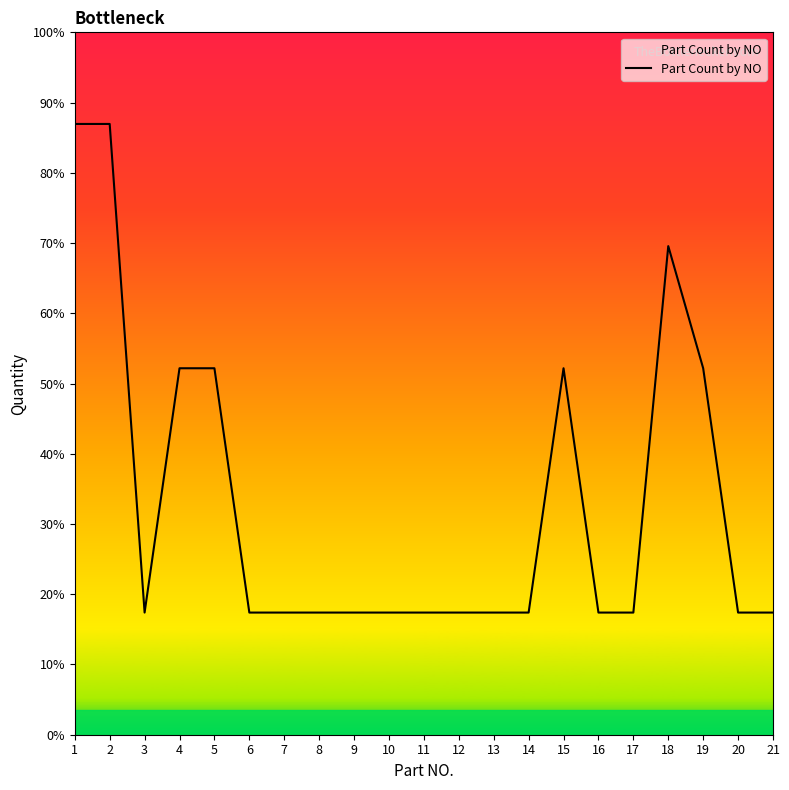

Does the chart have visible grid lines?

No